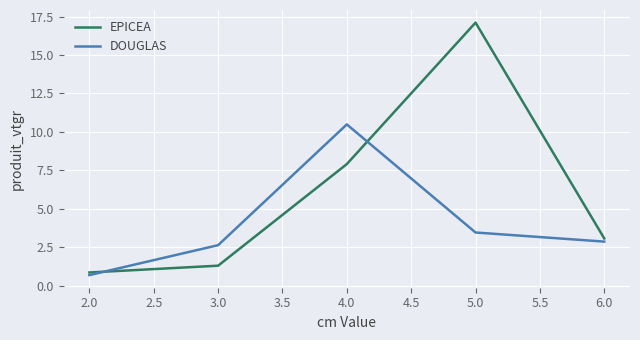

Which series has the widest spread of values?

EPICEA